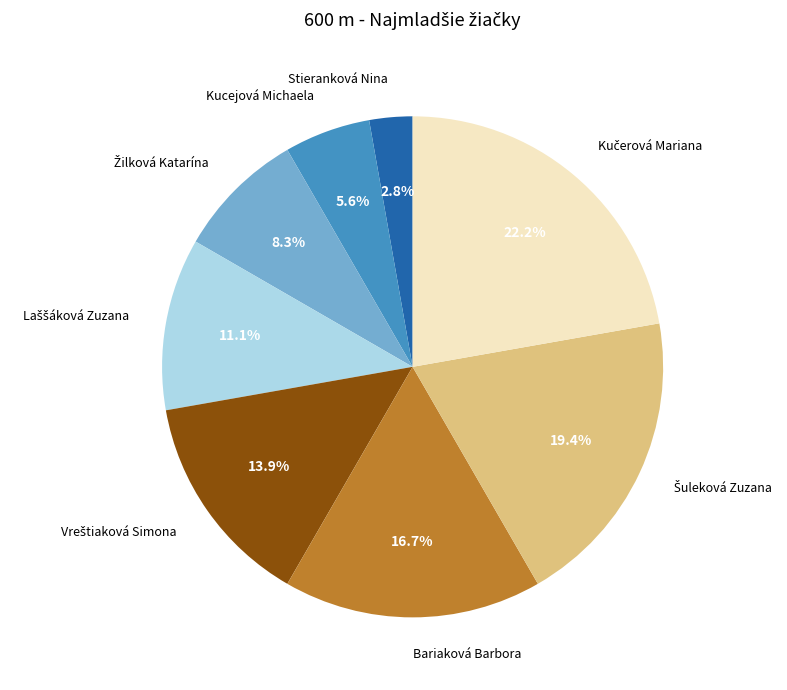

Is there a majority slice in this chart?

No